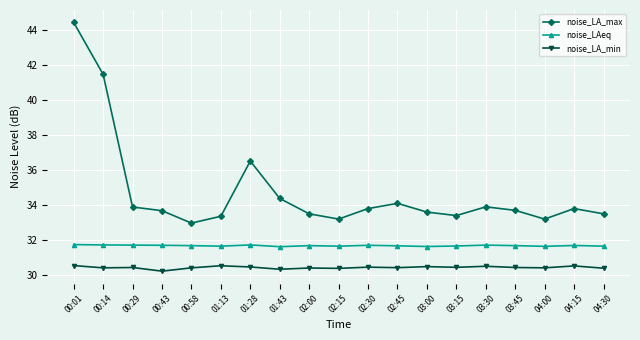

What is the average value of the noise_LA_max series?

34.8